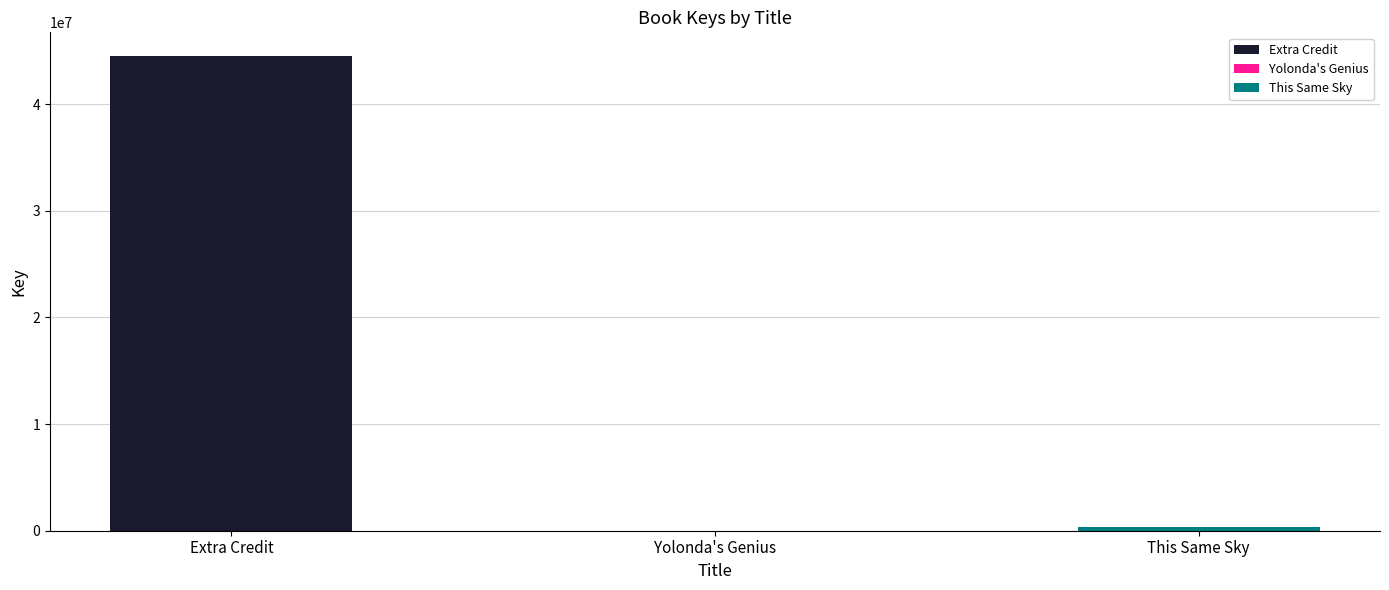

List the labels in order of value, smallest first.

Yolonda's Genius, This Same Sky, Extra Credit